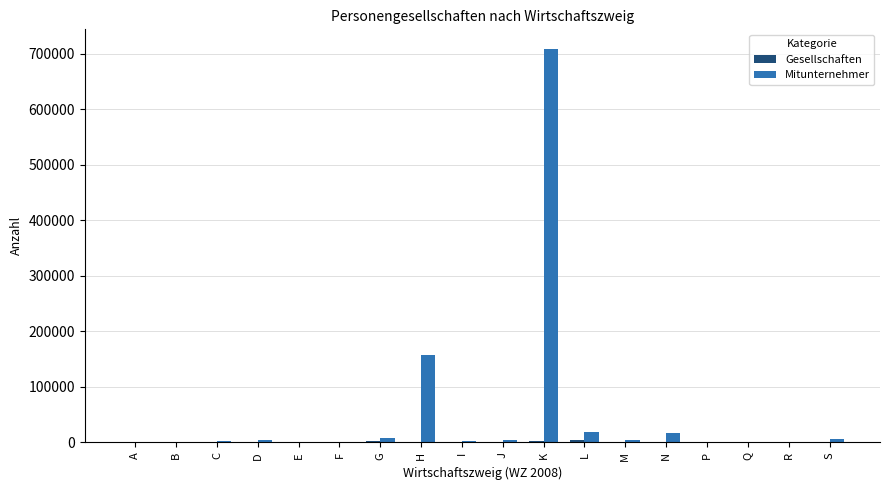

Which category has the highest value across all series?

K